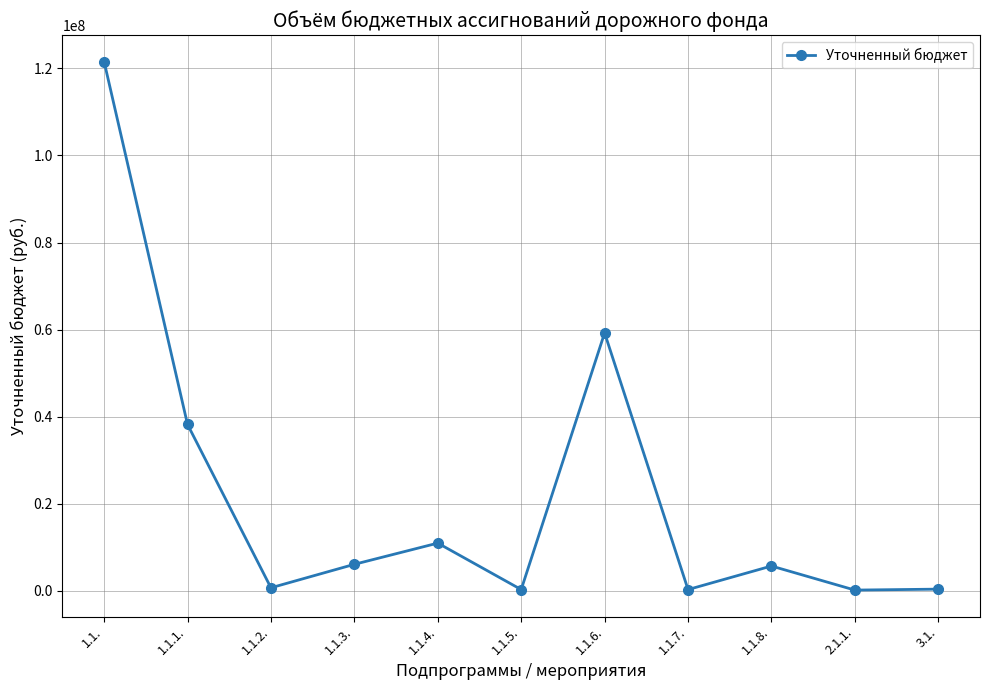

Which category has the highest value across all series?

1.1.